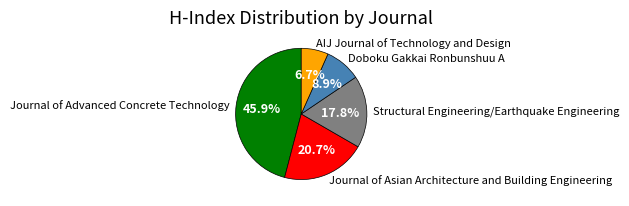

How many segments does this pie chart have?

5